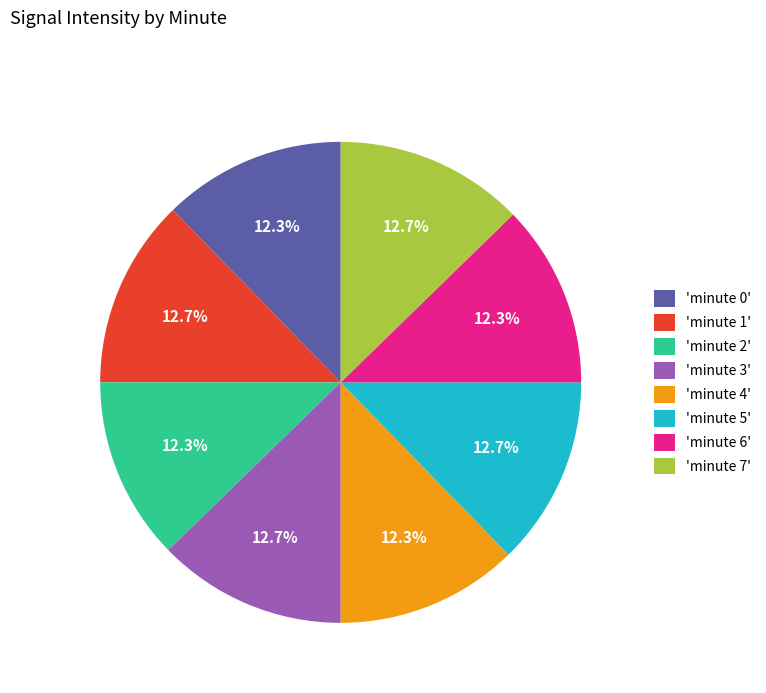

Is there a majority slice in this chart?

No